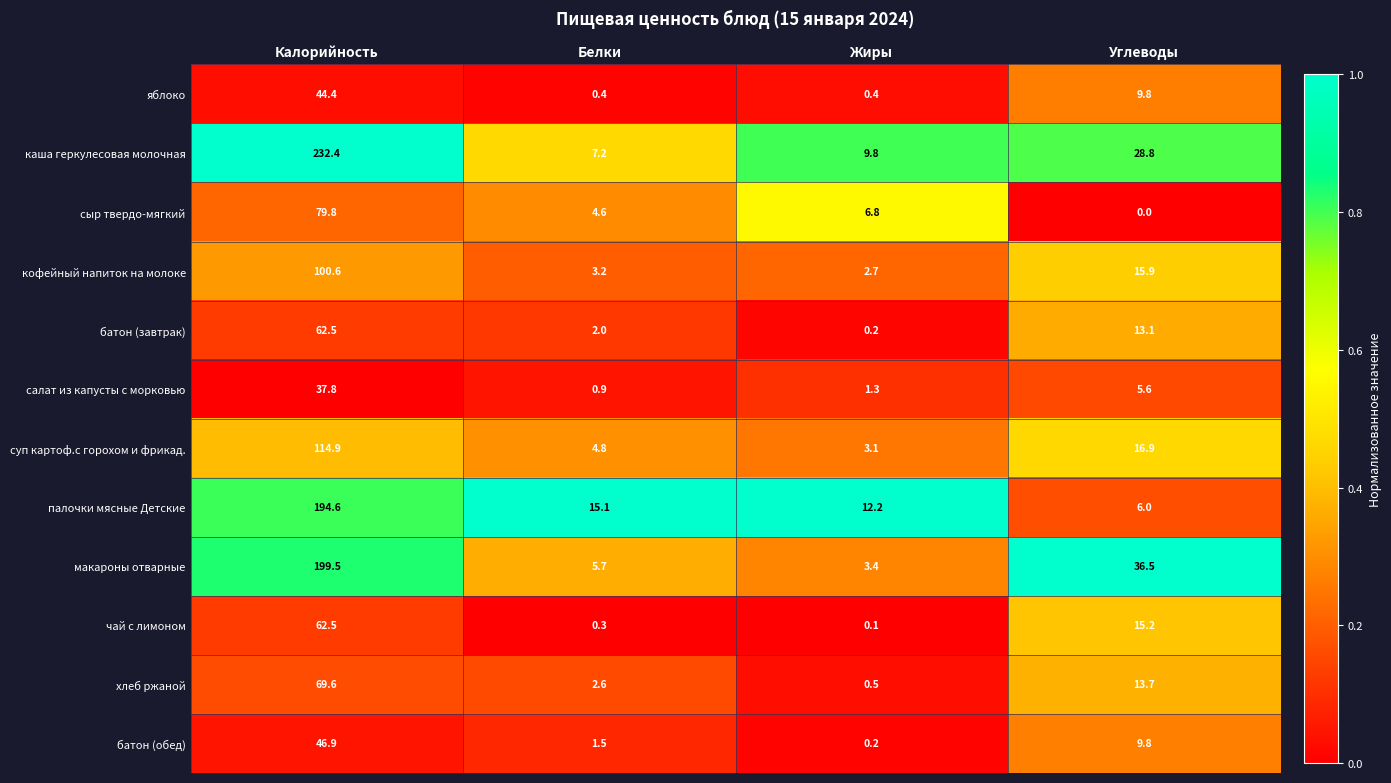

At which category is the sum across all series the highest?

Калорийность